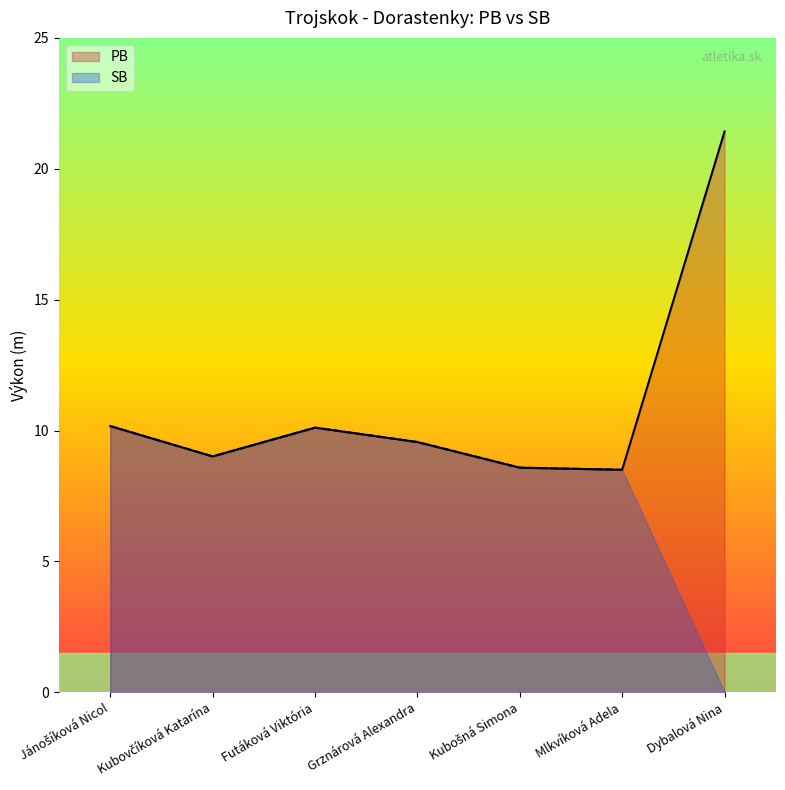

What is the difference between the second highest and minimum values?

1.7